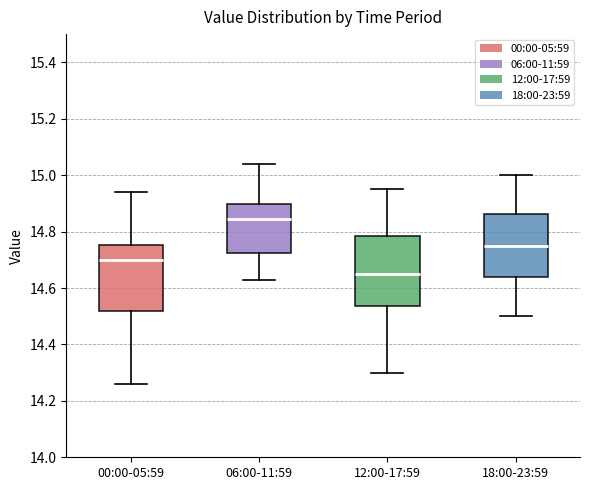

Reading left to right, transcribe this box plot: for each box, give where its median line is, the range the box spans, and where its two whiskers end, as read against the y-axis. The values are not printed on the chart, so give them approximately, as read against the axis.

00:00-05:59: median 14.70, box 14.52 to 14.76, whiskers 14.26 to 14.94
06:00-11:59: median 14.84, box 14.72 to 14.90, whiskers 14.64 to 15.04
12:00-17:59: median 14.66, box 14.54 to 14.78, whiskers 14.30 to 14.96
18:00-23:59: median 14.76, box 14.64 to 14.86, whiskers 14.50 to 15.00